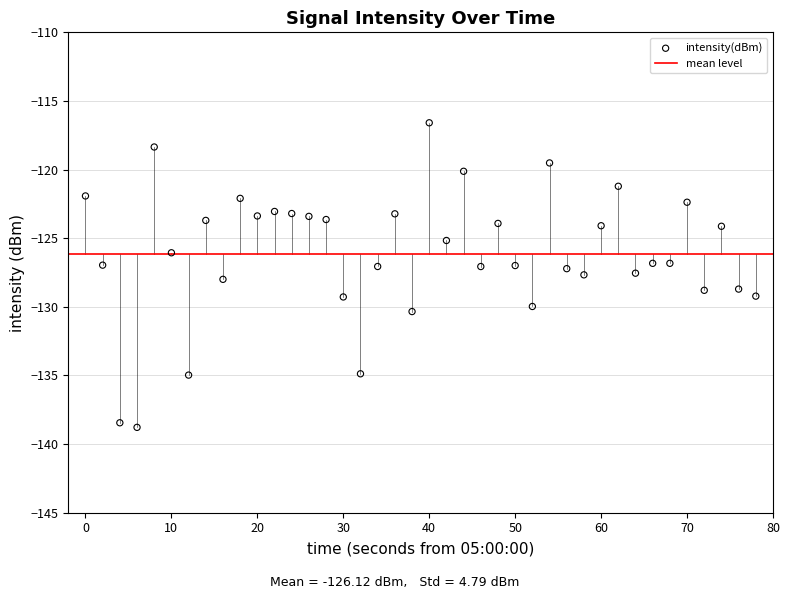

What is the range of Y values (max minus min)?

22.2